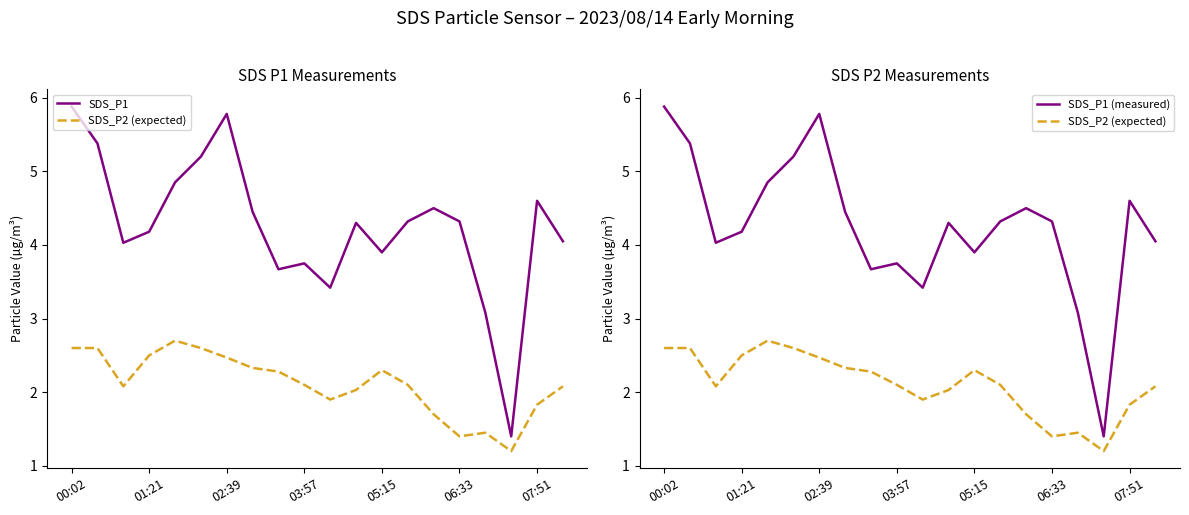

True or false: SDS_P1 and SDS_P2 (expected) intersect in this chart.

False